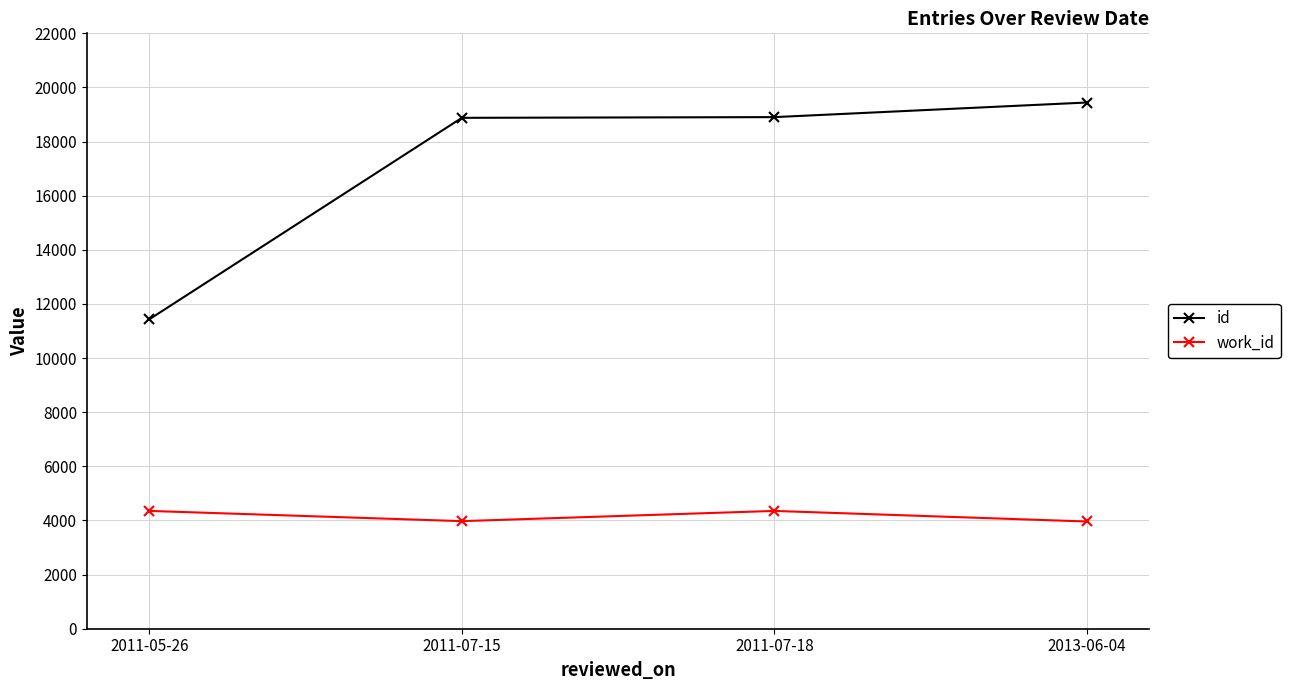

The id series shows 18904 at 2011-07-18. True or false?

True